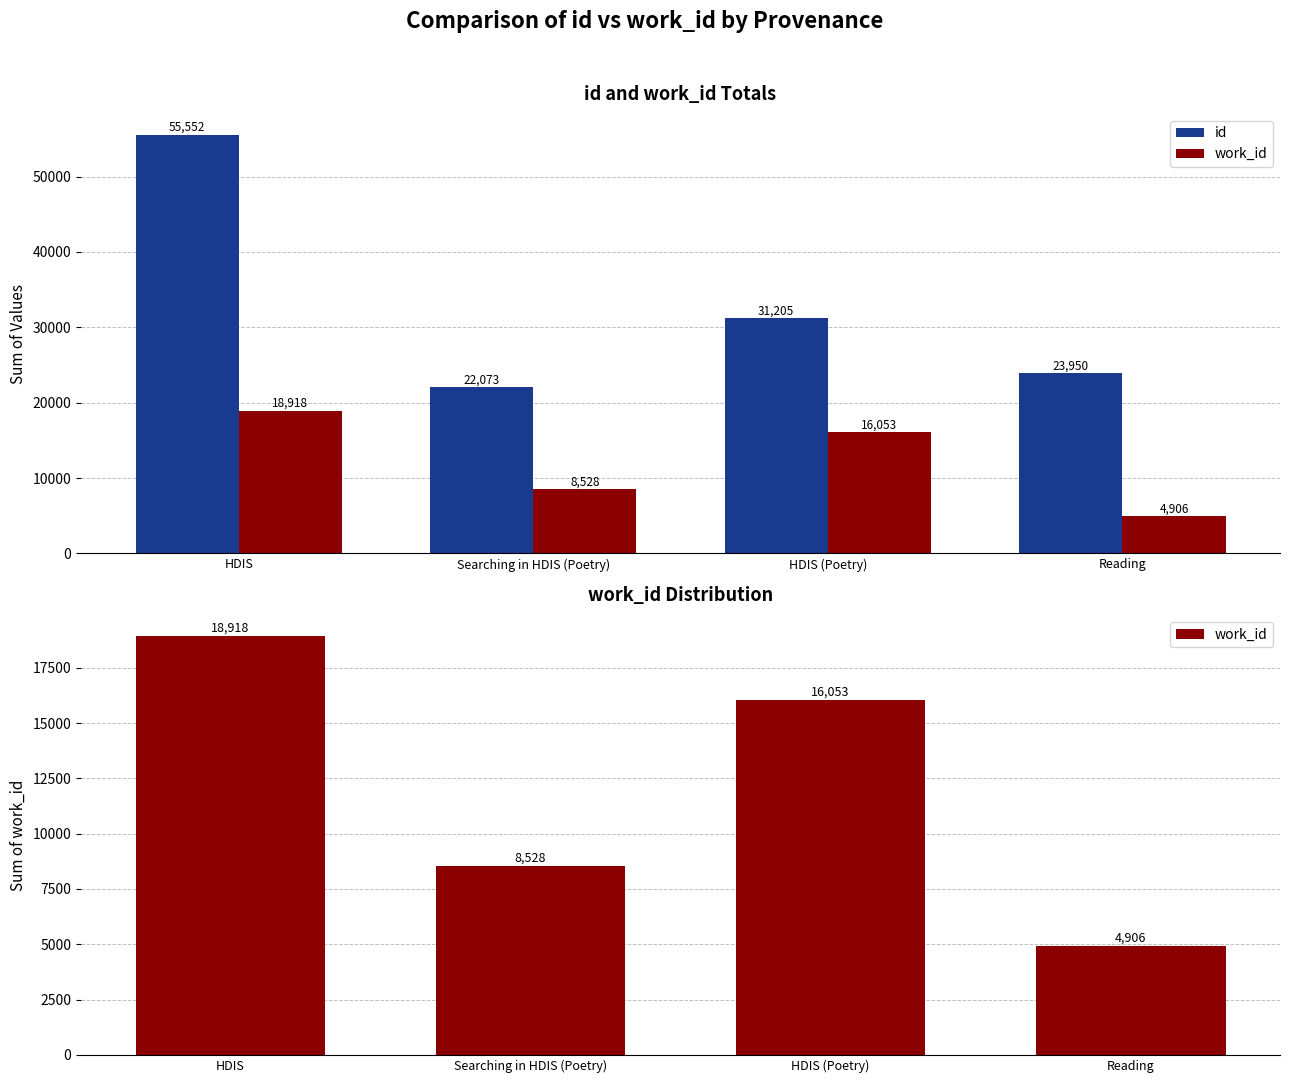

Count the number of data series in this chart.

2